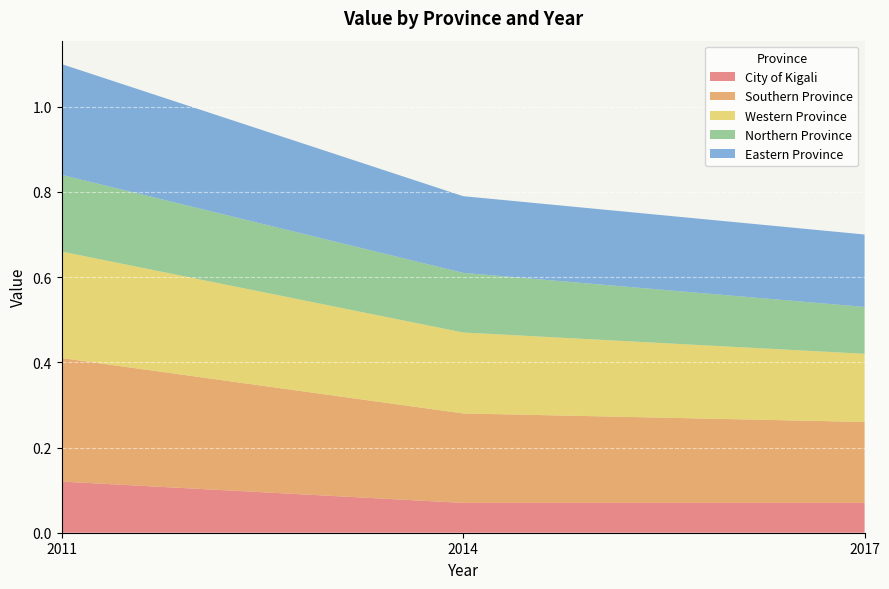

Reading left to right, extract all data points from this chart.

City of Kigali: 2011=0.1	2014=0.1	2017=0.1
Southern Province: 2011=0.3	2014=0.2	2017=0.2
Western Province: 2011=0.2	2014=0.2	2017=0.2
Northern Province: 2011=0.2	2014=0.1	2017=0.1
Eastern Province: 2011=0.3	2014=0.2	2017=0.2